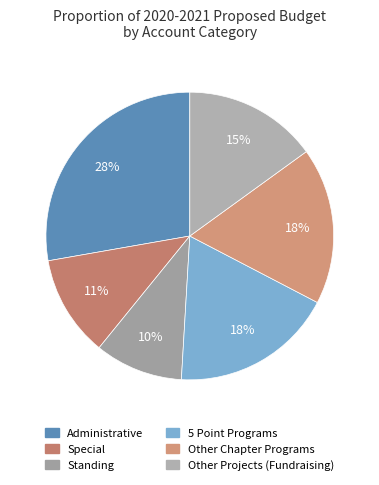

How many slices are in this pie chart?

6